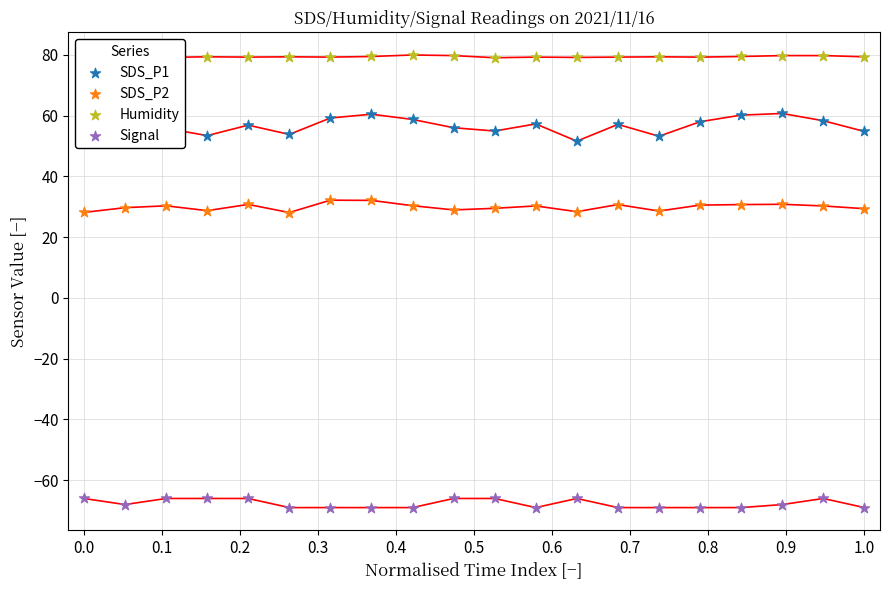

What is the total value across all series at 0.0?

93.3